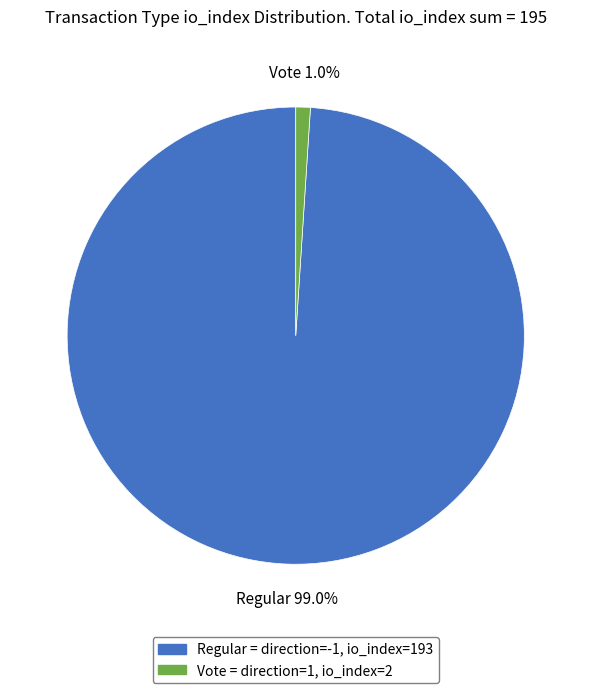

To the nearest percent, what is the average slice percentage?

50%